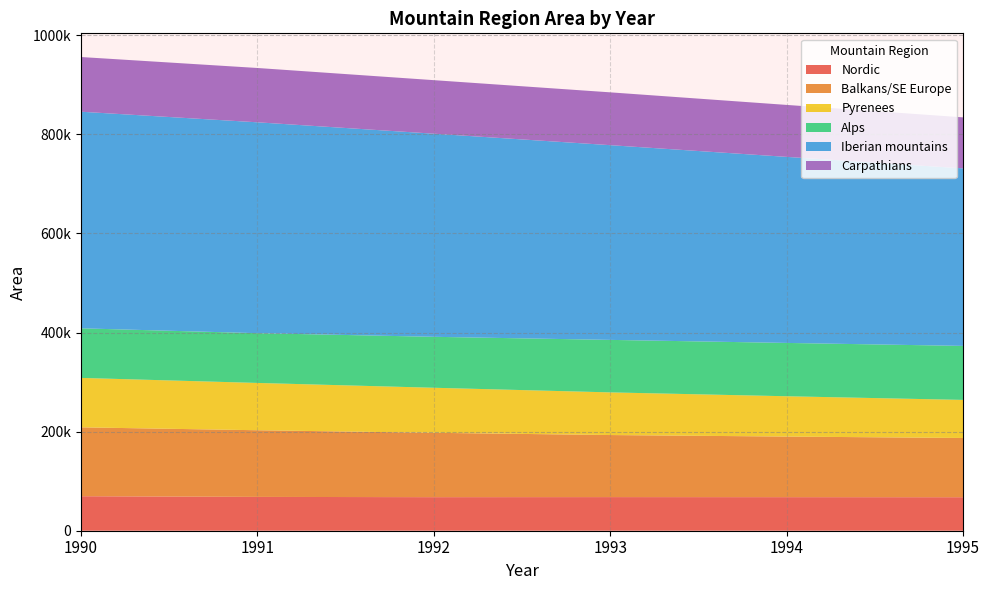

Reading left to right, extract all data points from this chart.

Nordic: 69633	68250	67723	67858	67729	67604
Balkans/SE Europe: 139015	134533	129890	125228	122278	119538
Pyrenees: 99739	95456	90877	86085	81366	76846
Alps: 100072	100420	102834	105943	107605	108988
Iberian mountains: 437101	425539	409897	392946	375452	358285
Carpathians: 110372	109620	108030	106598	104865	102913